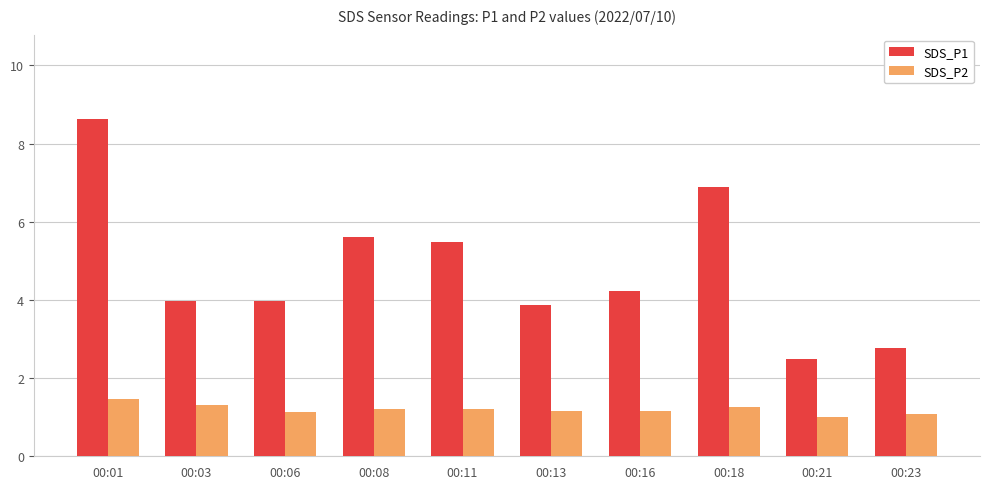

What is the greatest value displayed?

8.6